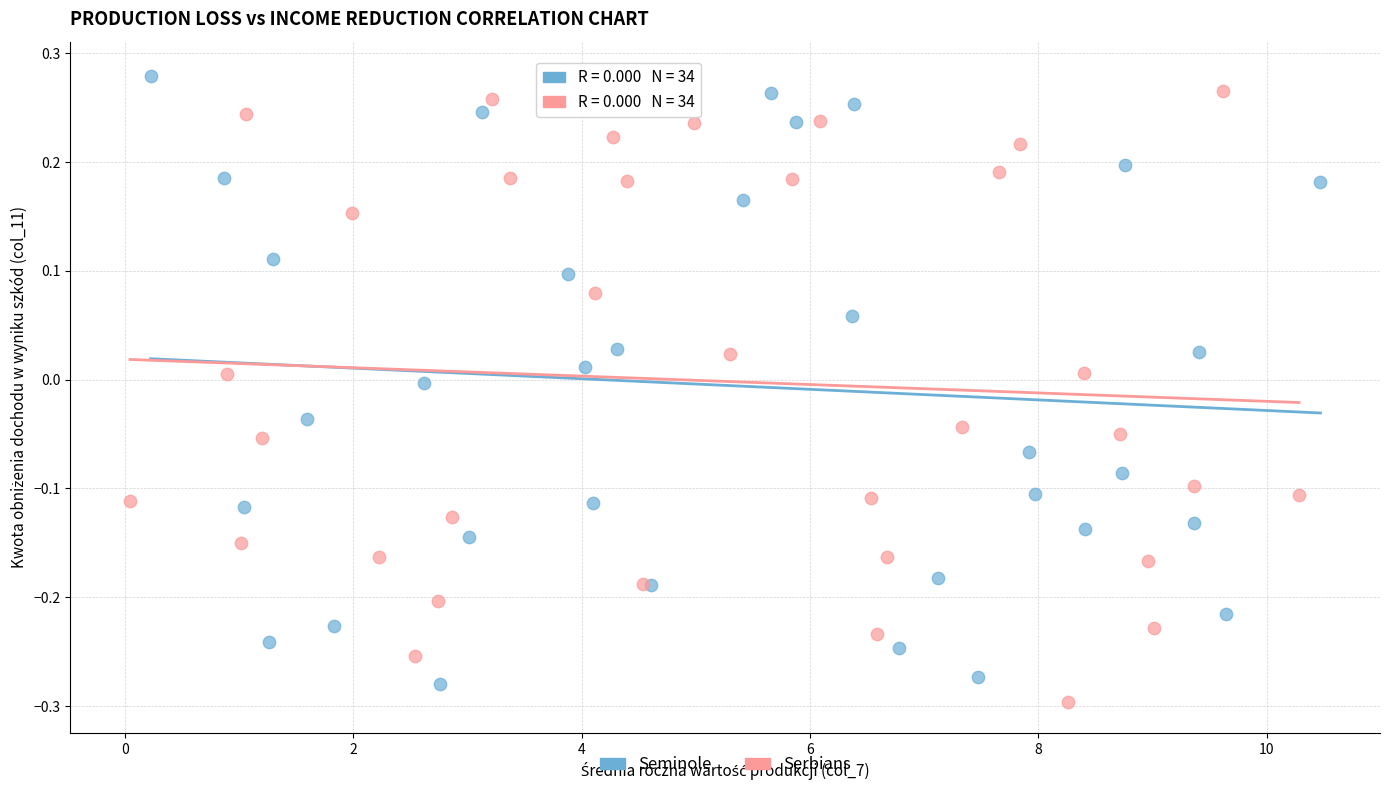

What are all the series names shown in the legend?

Seminole, Serbians